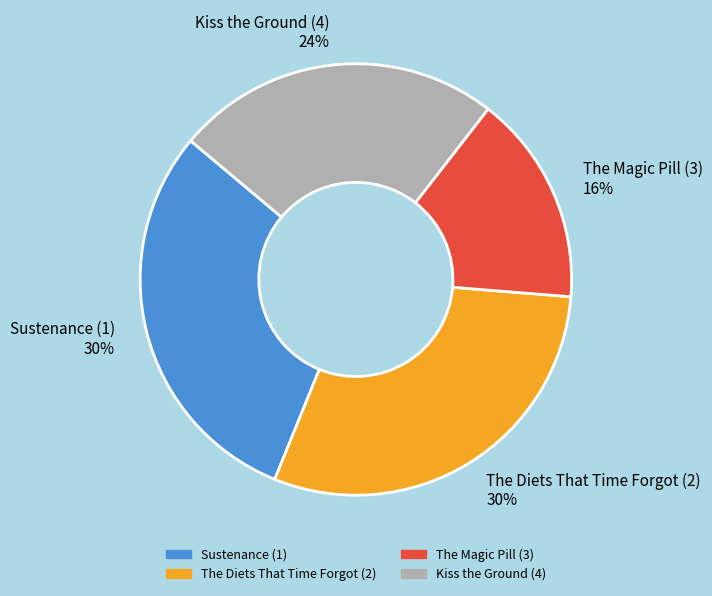

Combined, do The Diets That Time Forgot (2) and Sustenance (1) account for over 50%?

Yes